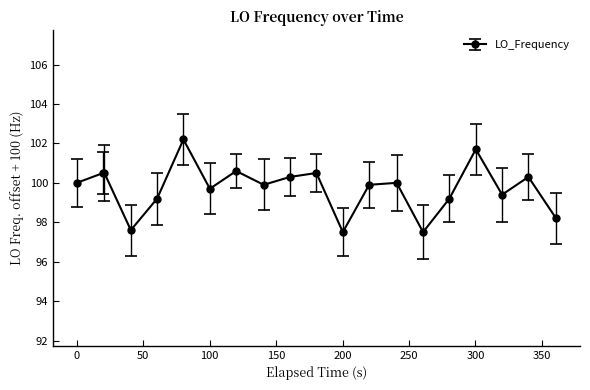

True or false: the data has more than 0 interior local peaks.

True